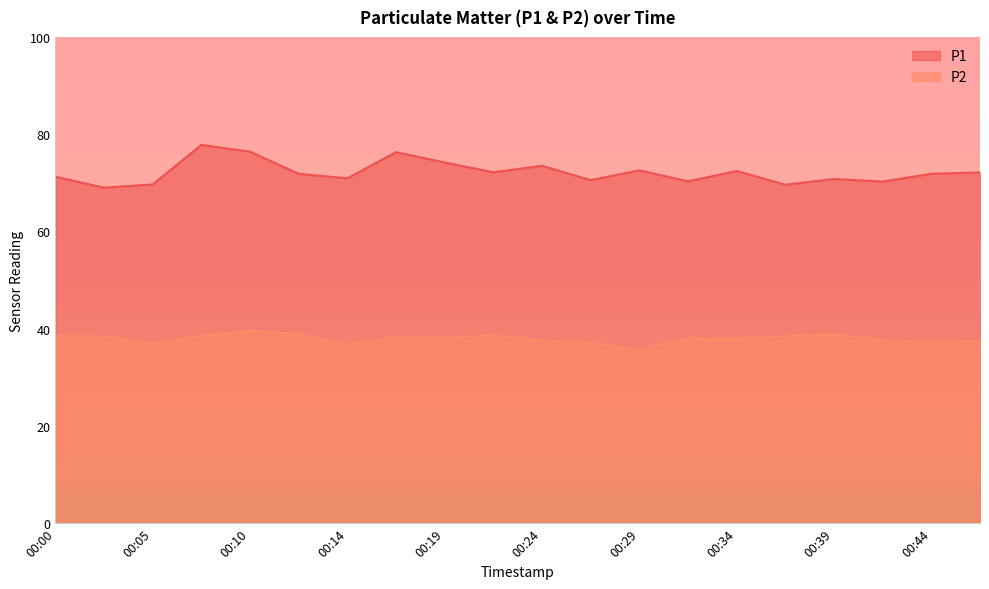

Reading right to left, what are all the values shown in this chart?

P1: 72.1	71.8	70.2	70.8	69.6	72.4	70.3	72.6	70.5	73.5	72.2	74.2	76.3	70.9	71.8	76.4	77.8	69.7	69.0	71.2
P2: 37.5	37.3	37.7	38.8	38.5	37.8	38.0	35.7	37.0	37.7	38.6	38.1	38.2	36.7	38.9	39.6	38.5	36.9	38.4	38.5